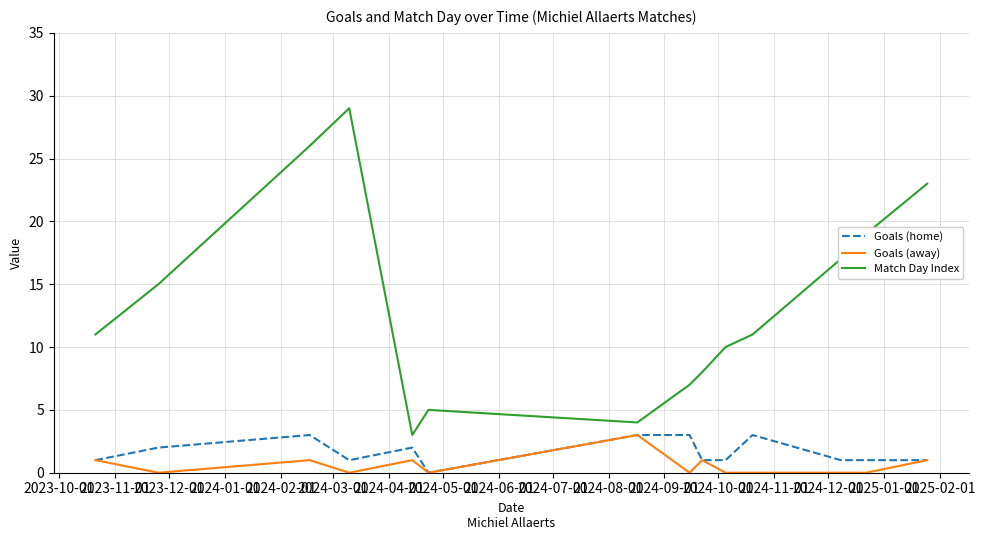

Which series has the widest spread of values?

Match Day Index